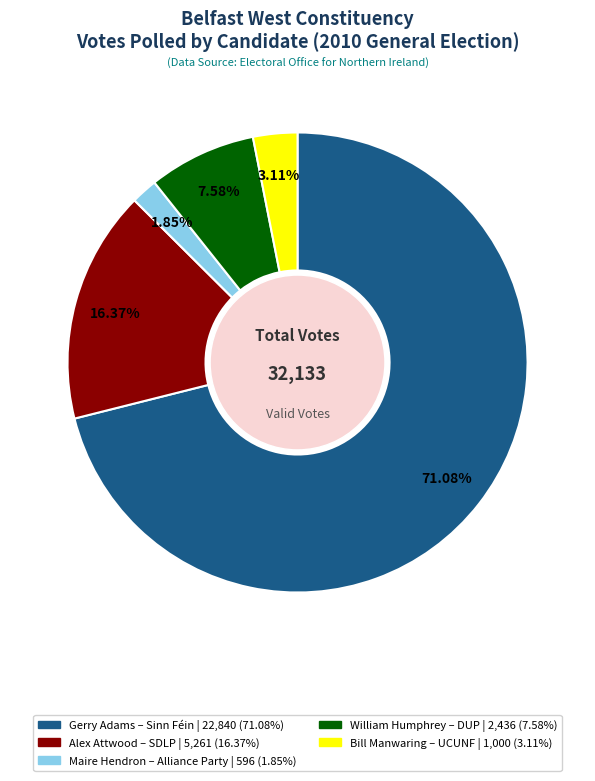

To the nearest percent, what is the difference between the Bill Manwaring and William Humphrey slice percentages?

4%